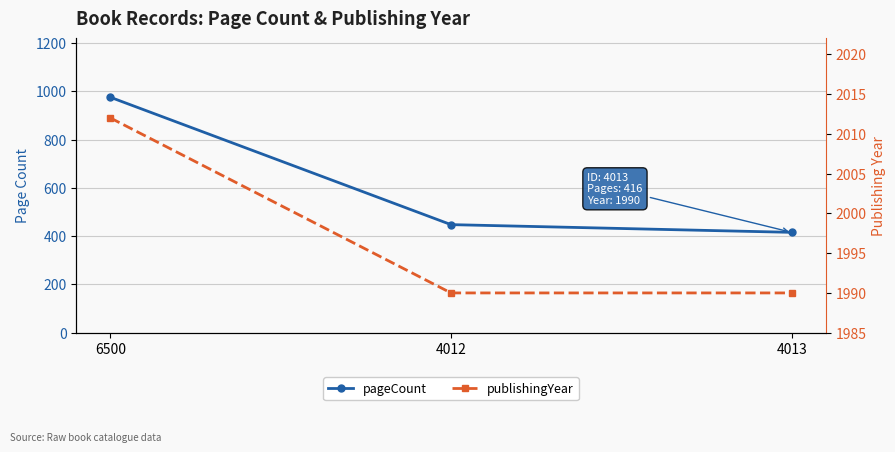

What is the value of the pageCount point at the 3rd from the left?

416